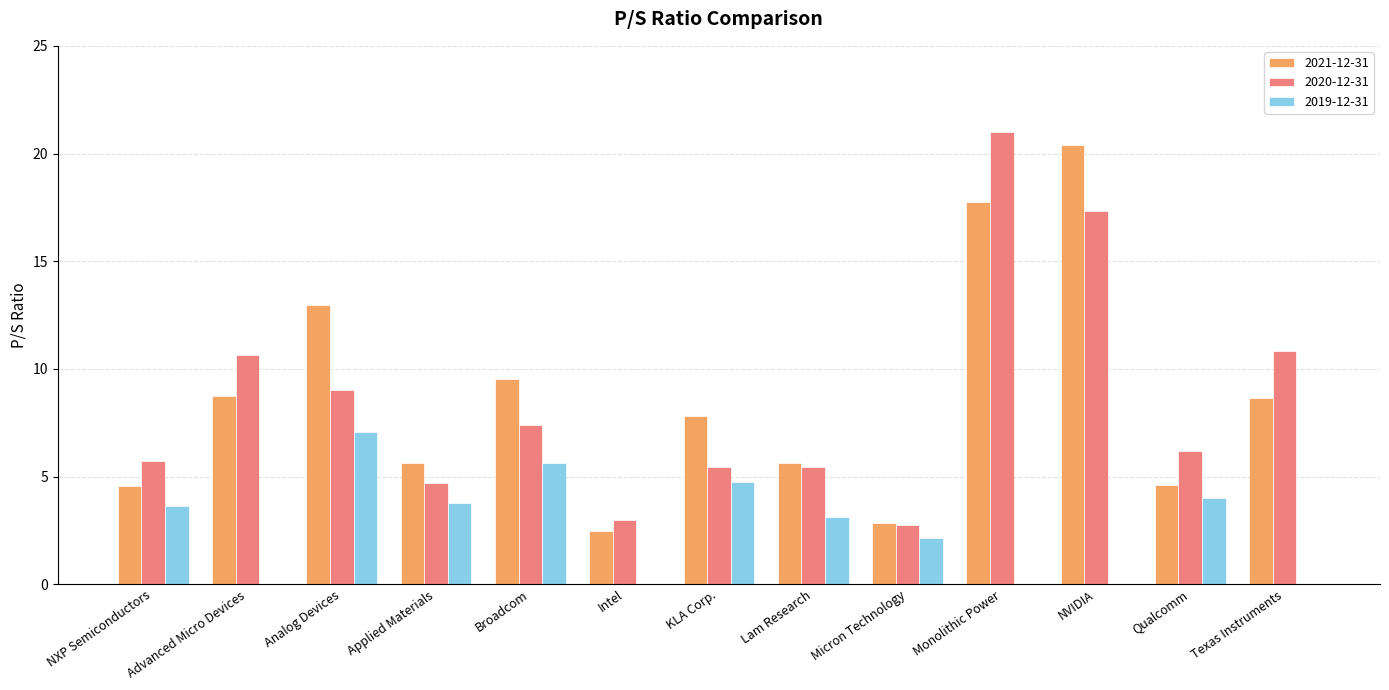

True or false: 2021-12-31 has a value of 8.6 at Texas Instruments.

True